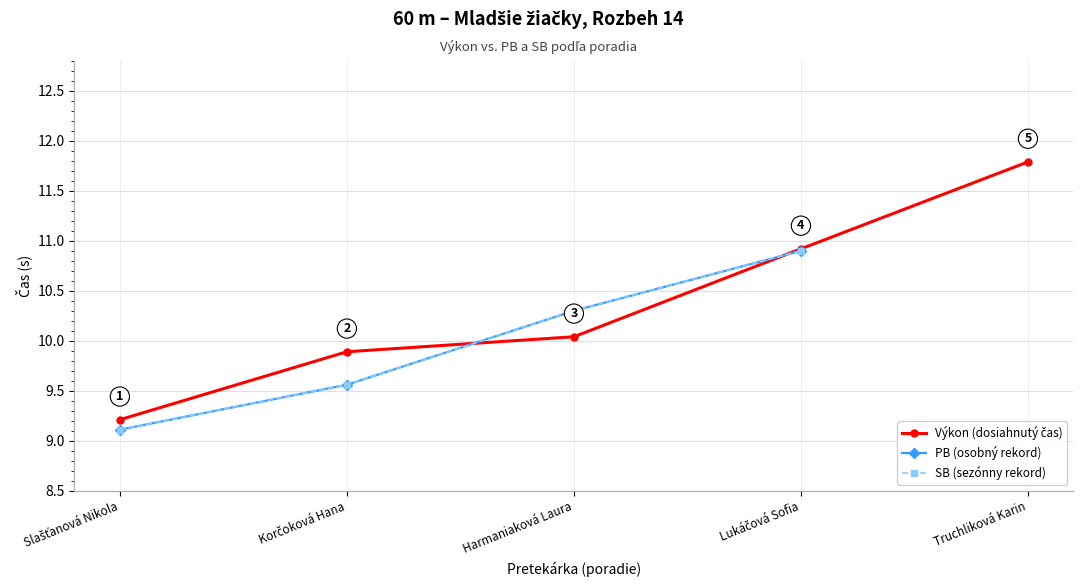

At Lukáčová Sofia, list the series in order from largest to smallest.

Výkon (dosiahnutý čas), PB (osobný rekord), SB (sezónny rekord)